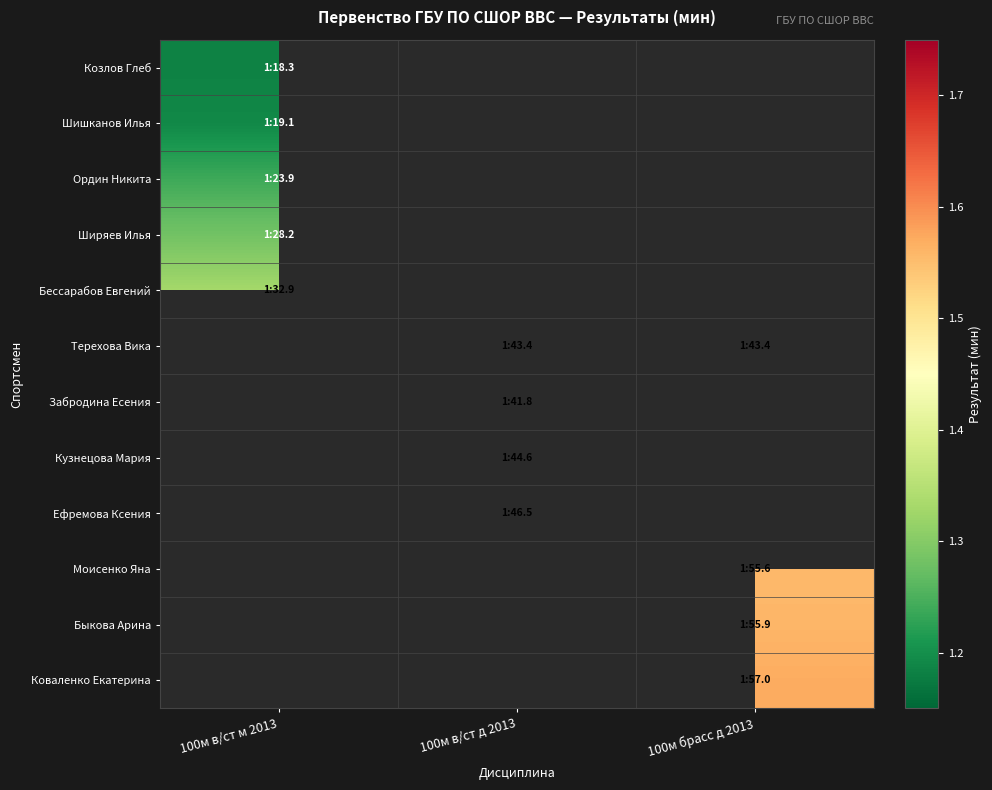

Is the value of Забродина Есения at 100м в/ст м 2013 greater than the value of Ефремова Ксения at 100м брасс д 2013?

No